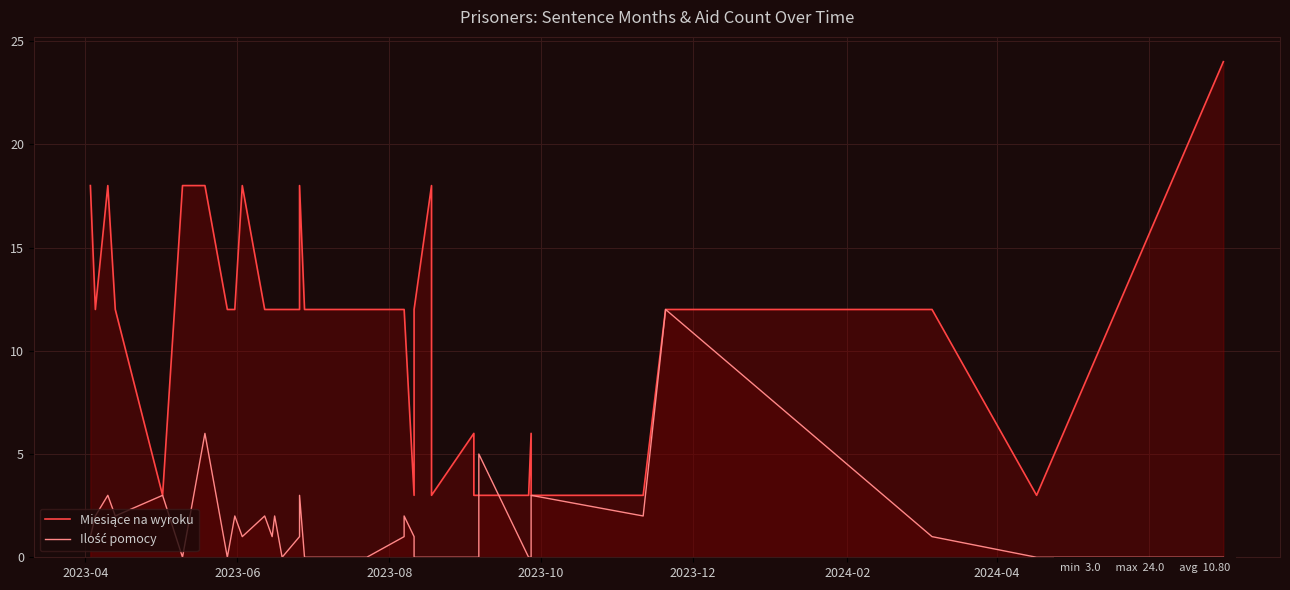

True or false: Miesiące na wyroku and Ilość pomocy intersect in this chart.

True